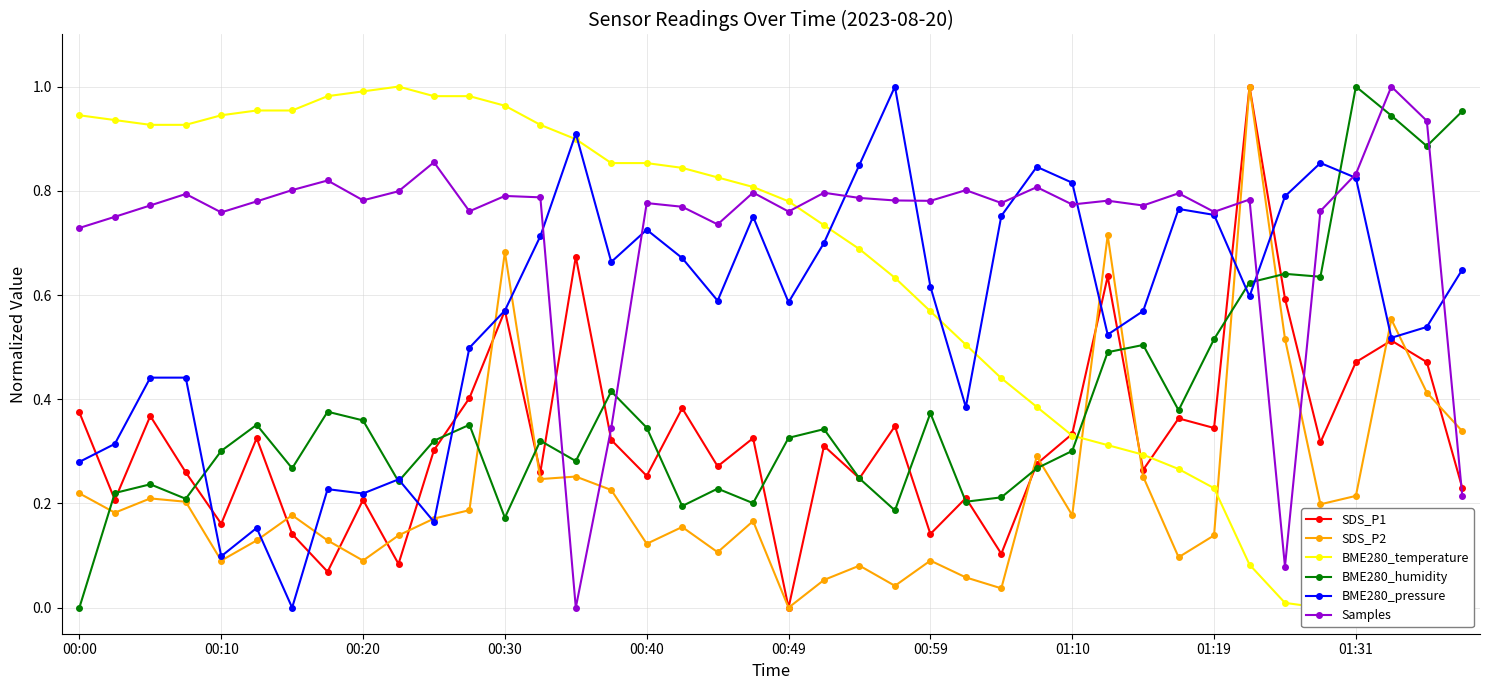

Which series has the largest total across all categories?

Samples